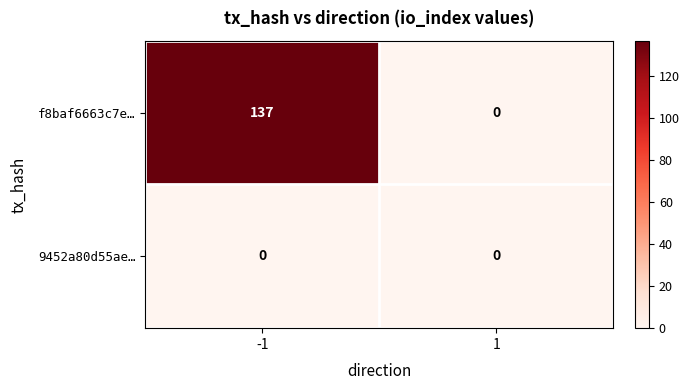

List the series in order of their peak value, lowest first.

9452a80d55ae…, f8baf6663c7e…